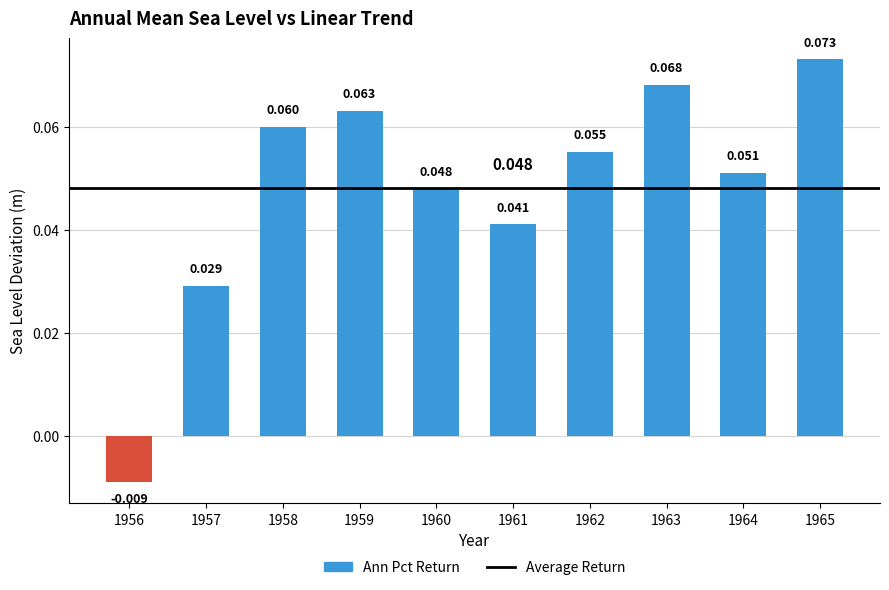

The chart shows a value of 0.0 at 1957. True or false?

False